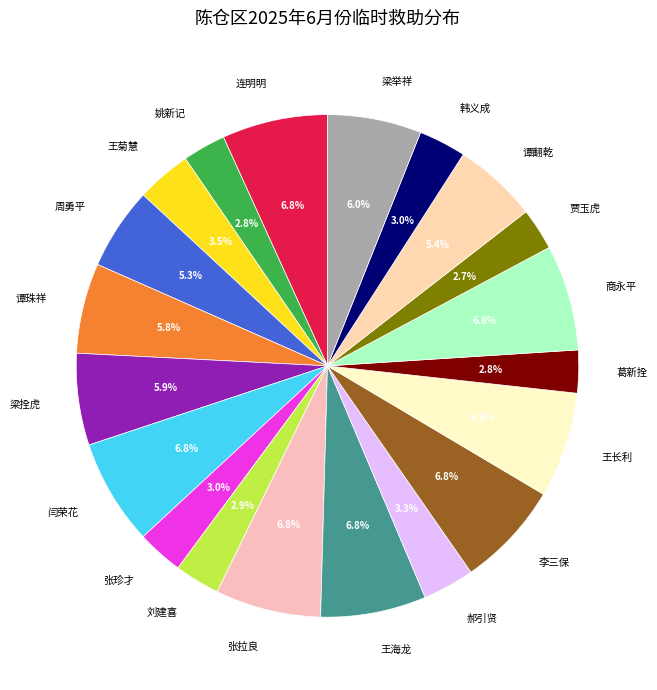

Approximately how many times larger is the value at 王长利 compared to 闫荣花?

1.0